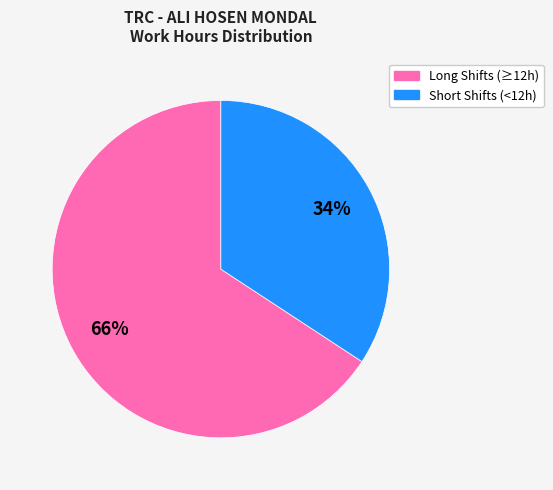

Is there a majority slice in this chart?

Yes